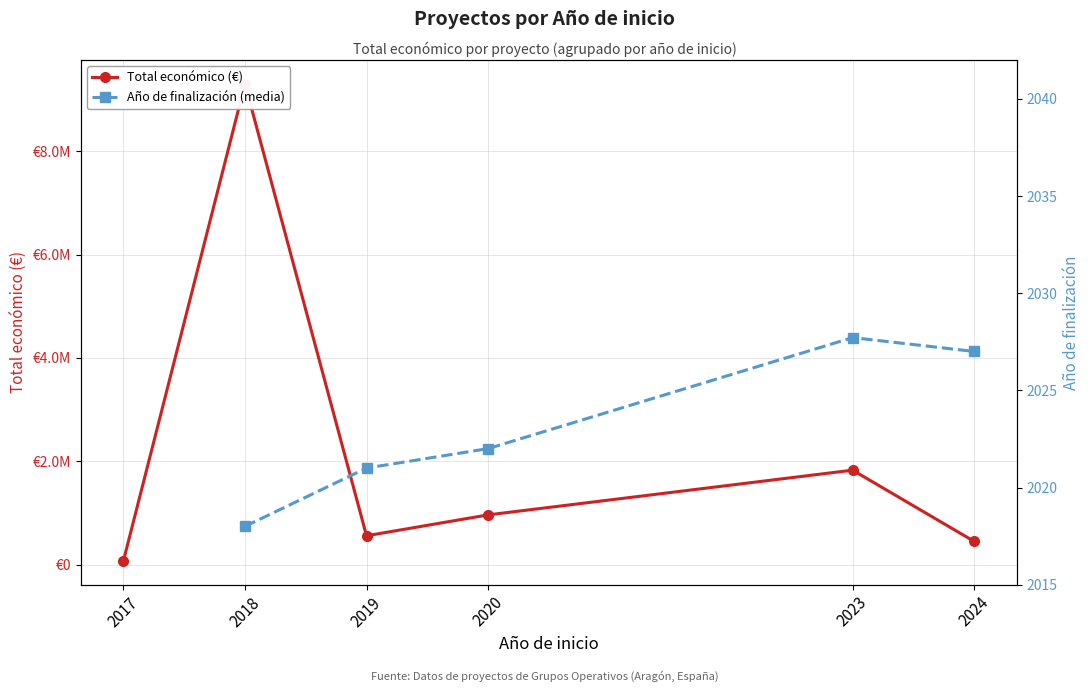

What is the difference between the highest and lowest values at 2023?

1826487.3